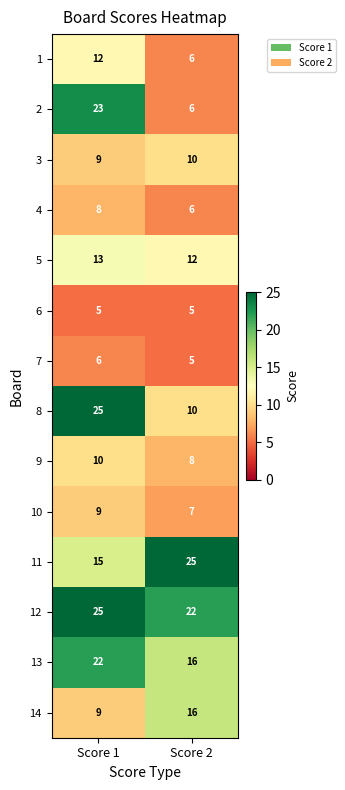

Between Score 1 and Score 2, which series saw the biggest shift?

2